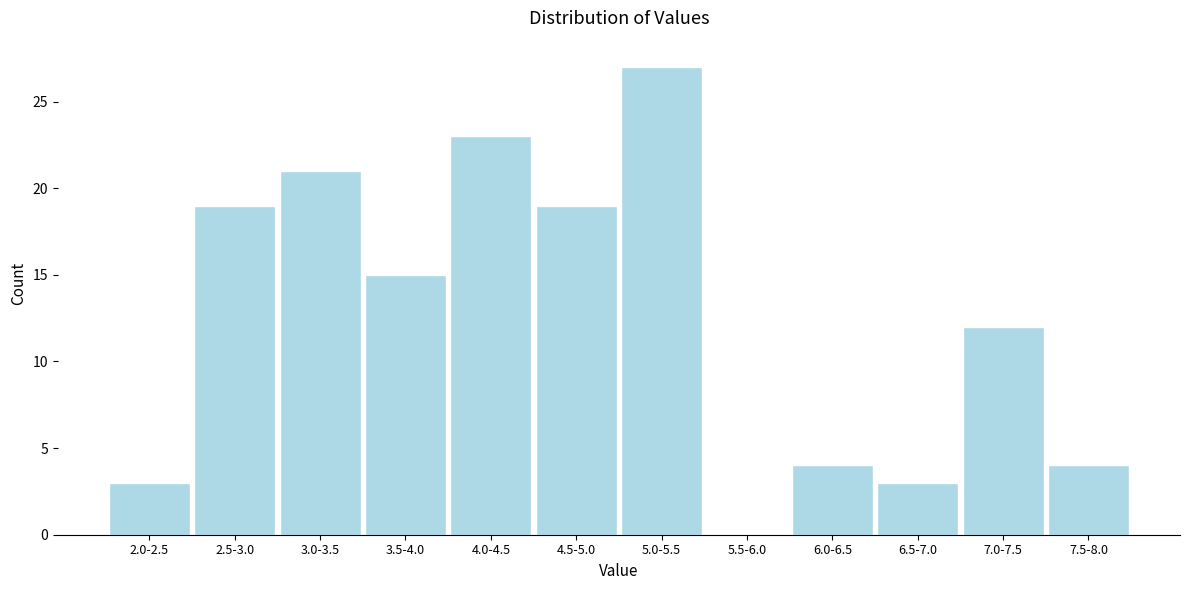

Reading right to left, extract all data points from this chart.

7.5-8.0=4	7.0-7.5=12	6.5-7.0=3	6.0-6.5=4	5.5-6.0=0	5.0-5.5=27	4.5-5.0=19	4.0-4.5=23	3.5-4.0=15	3.0-3.5=21	2.5-3.0=19	2.0-2.5=3